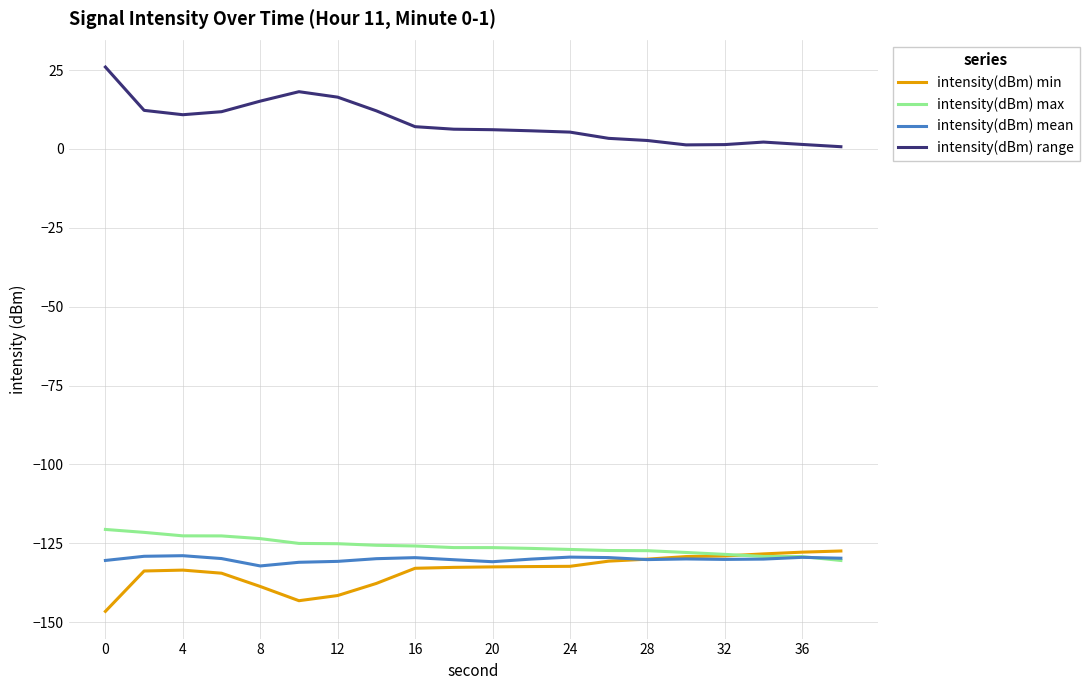

What is the maximum value shown in the chart?

26.0